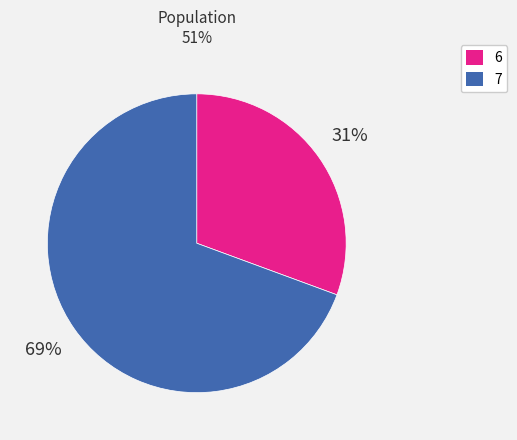

Do 7 and 6 together represent more than half of the pie?

Yes